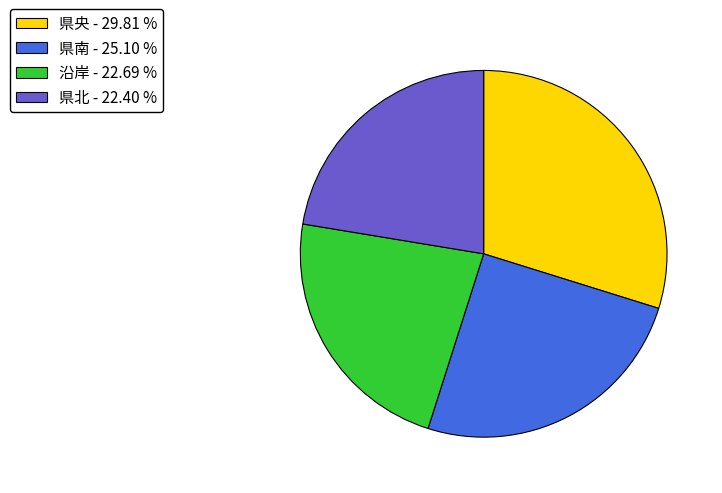

Does any single category account for the majority?

No